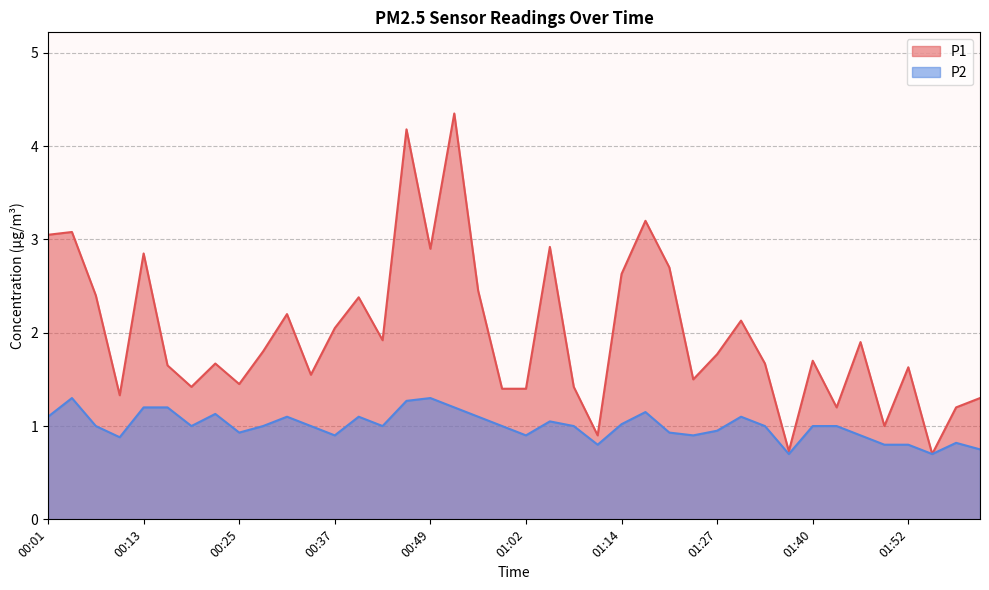

In P2, how many points are lower than both neighbors (excluding endpoints)?

10